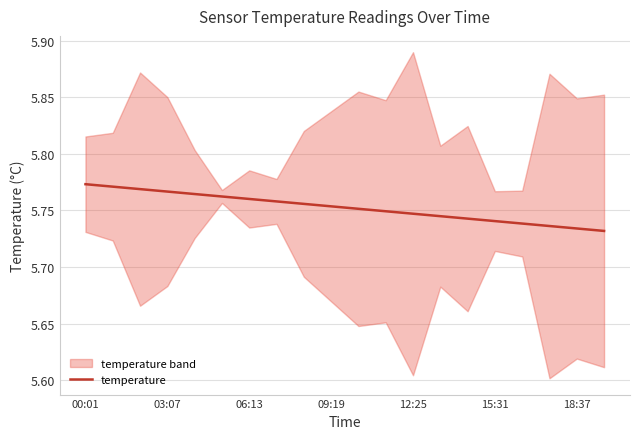

How many lines are shown in the chart?

1